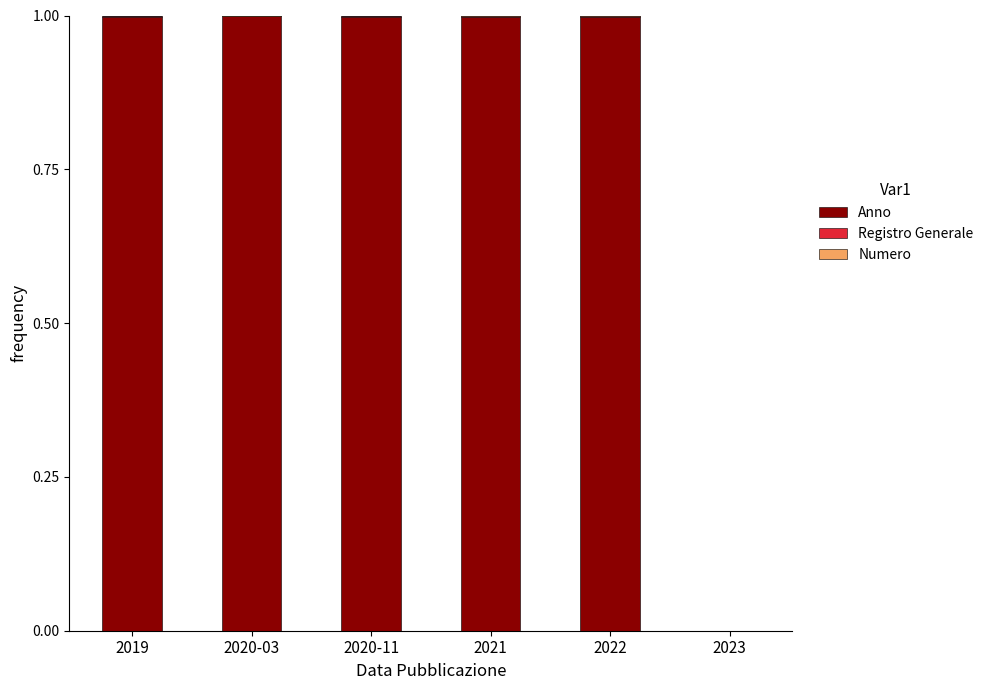

The Anno series shows 0.4 at 2021. True or false?

False